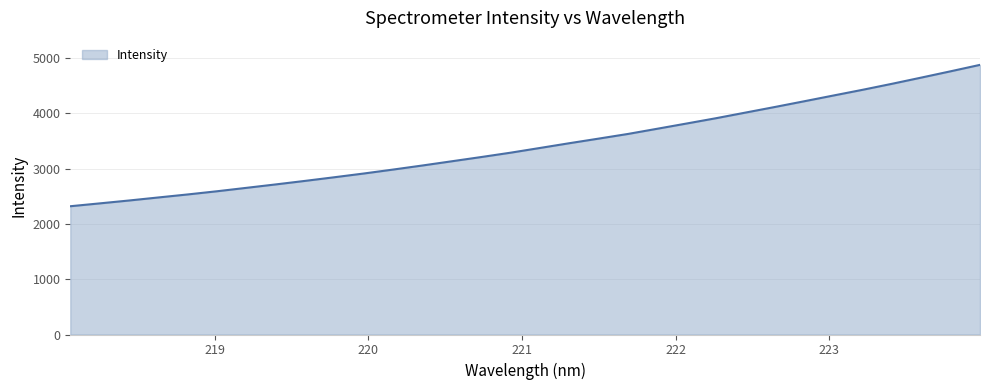

How many values are below 3372?

16